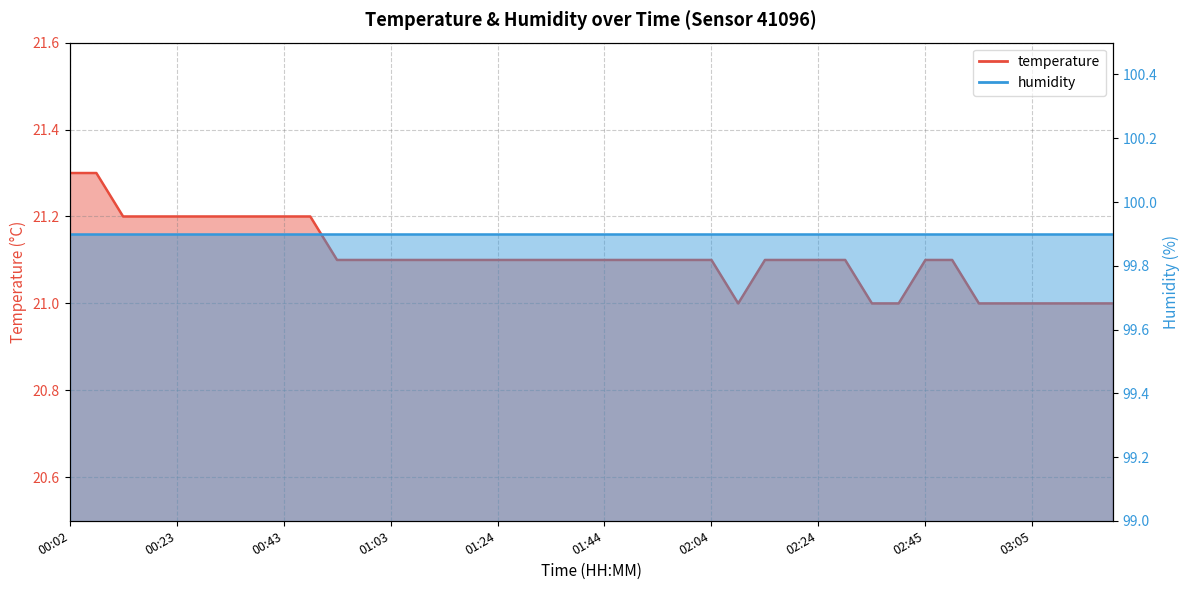

At which category does the chart reach its minimum across all series?

02:09